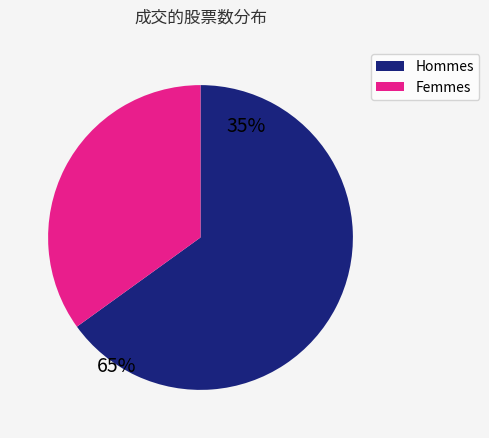

Combined, do Hommes and Femmes account for over 50%?

Yes